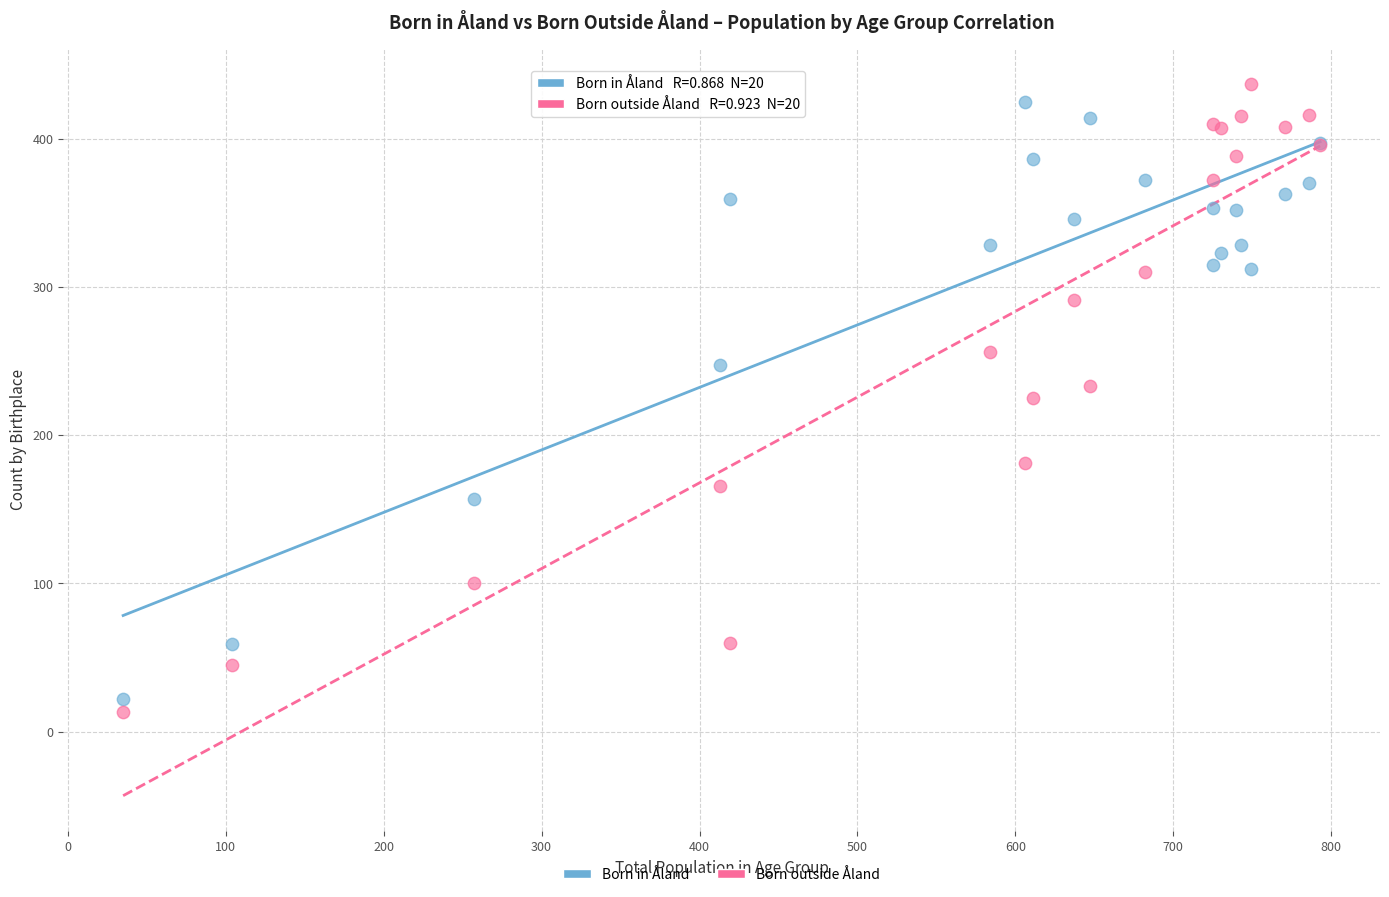

Which series has the widest spread of Y values?

Born outside Åland